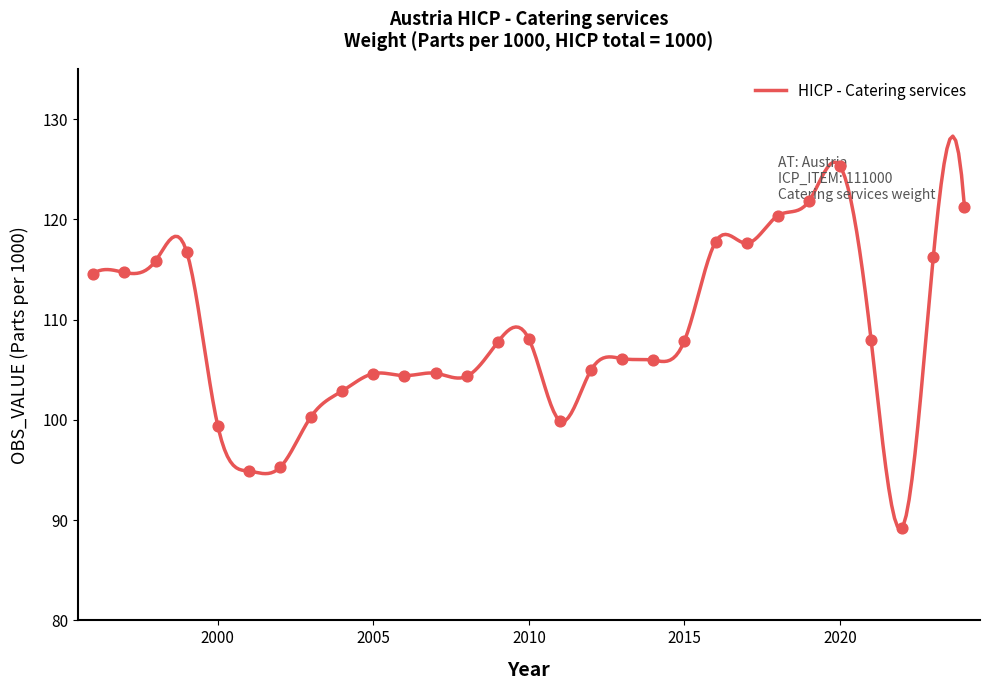

What is the change in value from 2010 to 2021?

-0.1